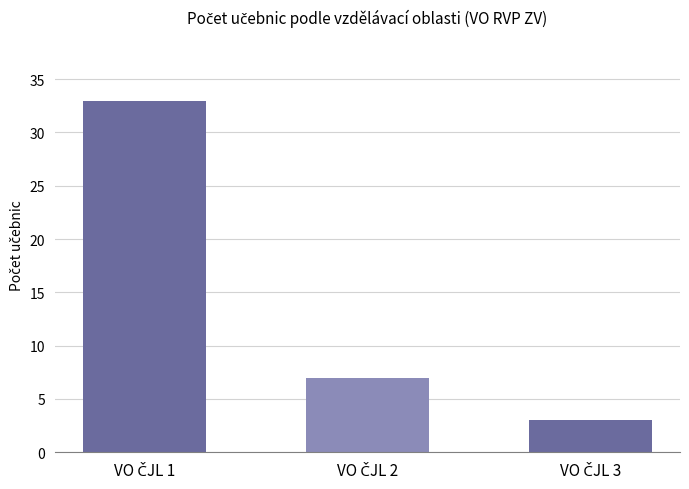

Reading left to right, what are all the values shown in this chart?

33	7	3